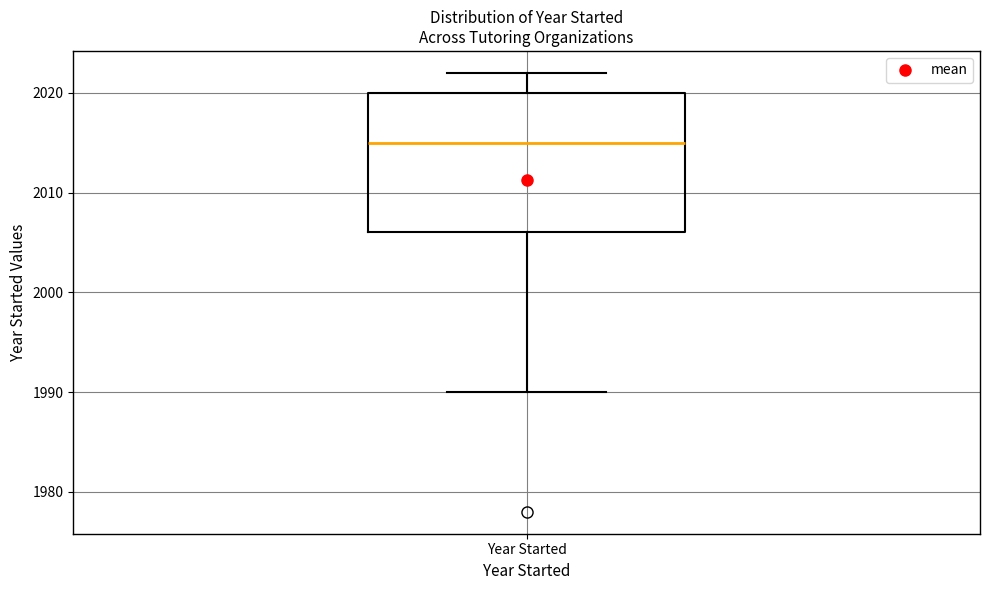

Transcribe this box plot: give where the median line is, the range the box spans, and where the two whiskers end, as read against the y-axis. The values are not printed on the chart, so give them approximately, as read against the axis.

median 2015, box 2006 to 2020, whiskers 1990 to 2022